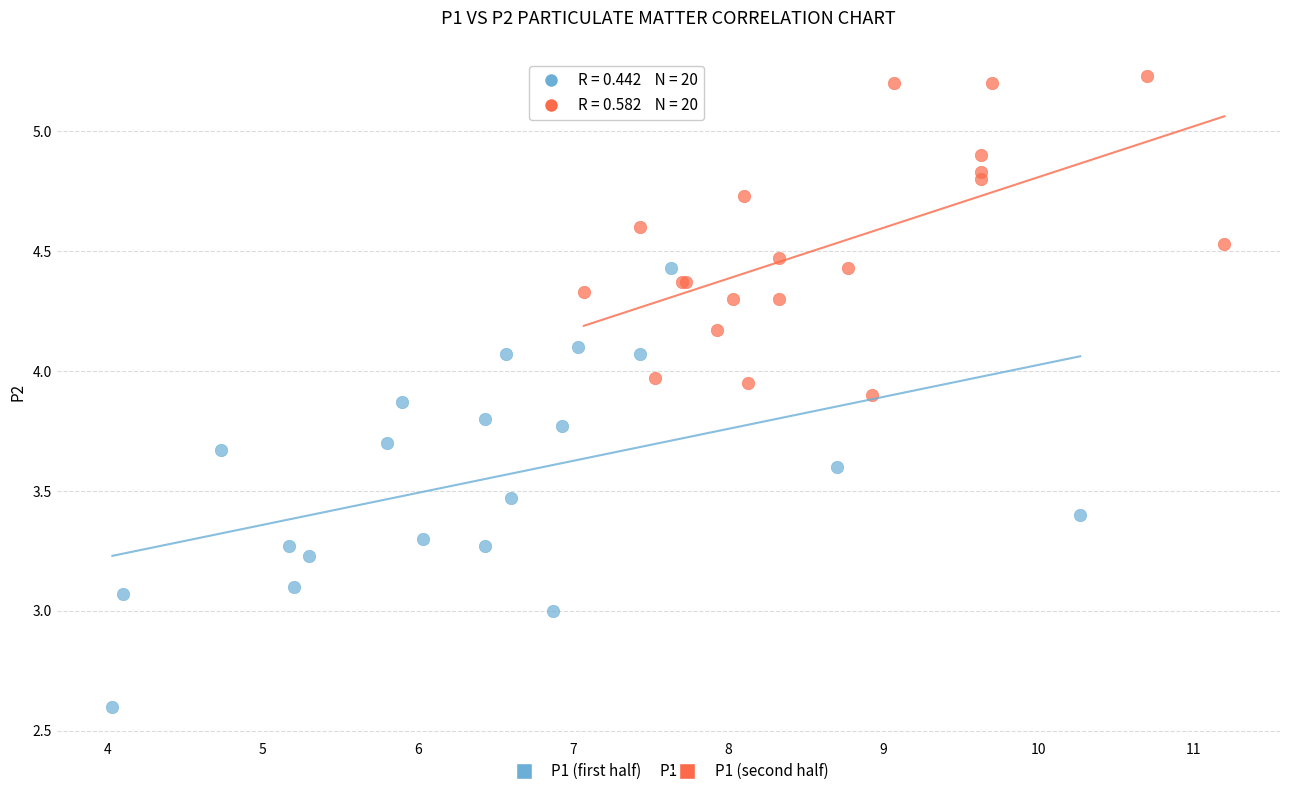

Which series reaches the minimum Y coordinate?

P1 (first half)